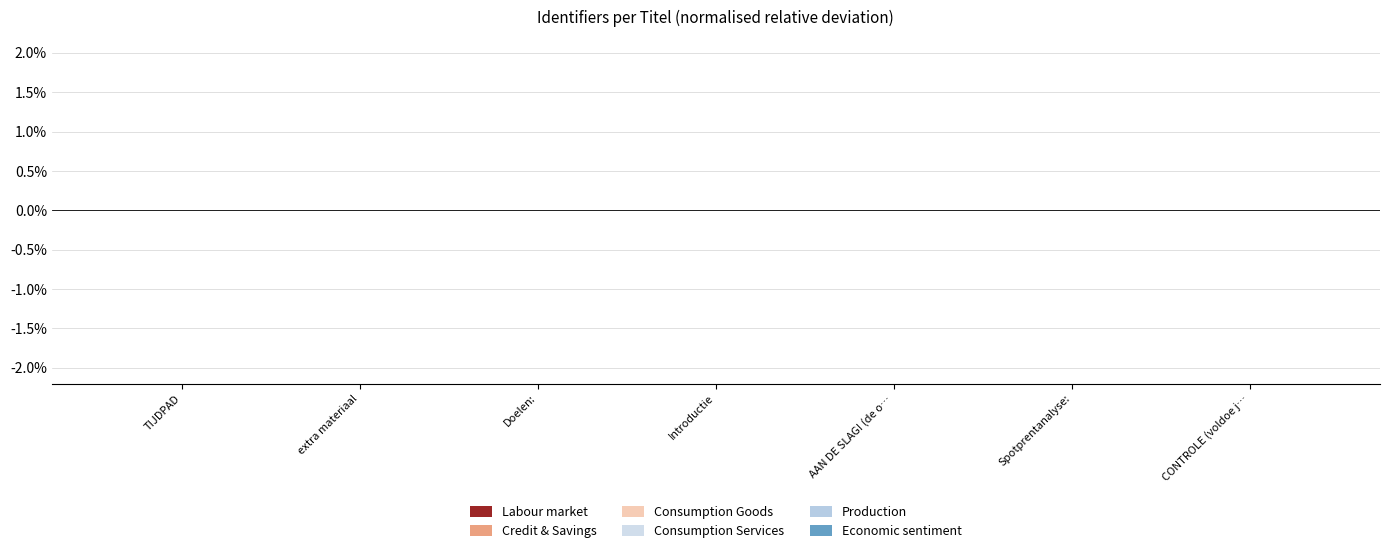

What position from the left is Doelen:?

3